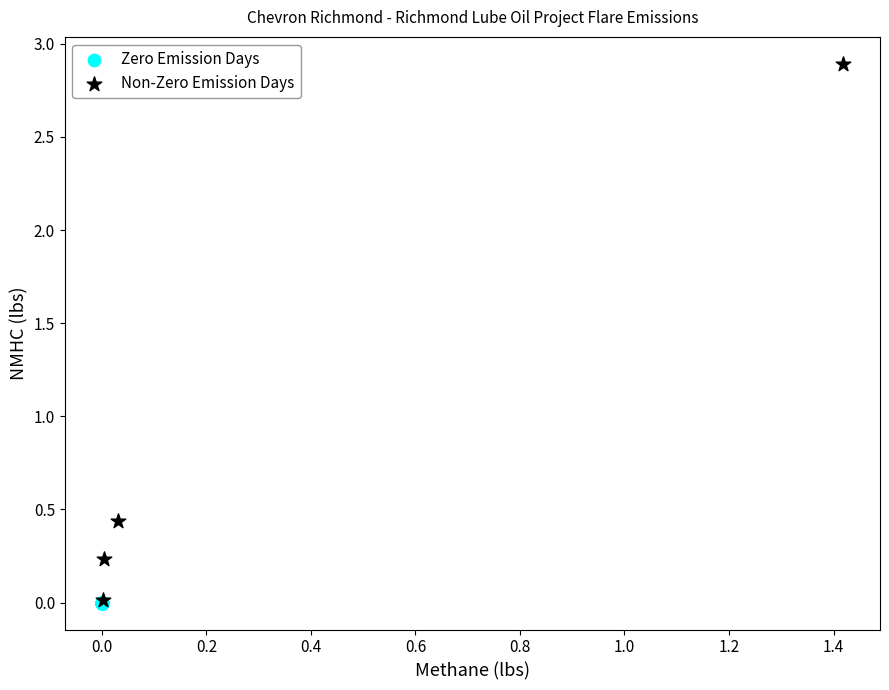

Which series contains the highest Y value?

Non-Zero Emission Days